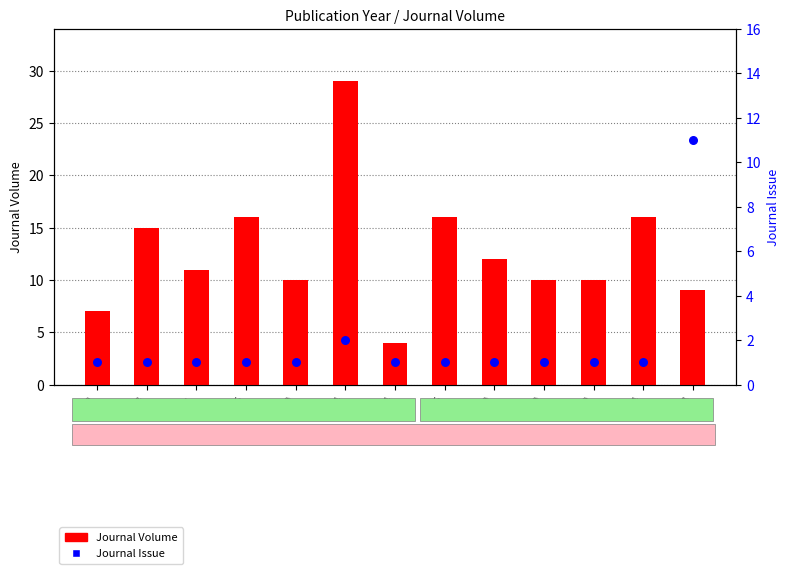

Which series has the widest spread of Y values?

Journal Volume